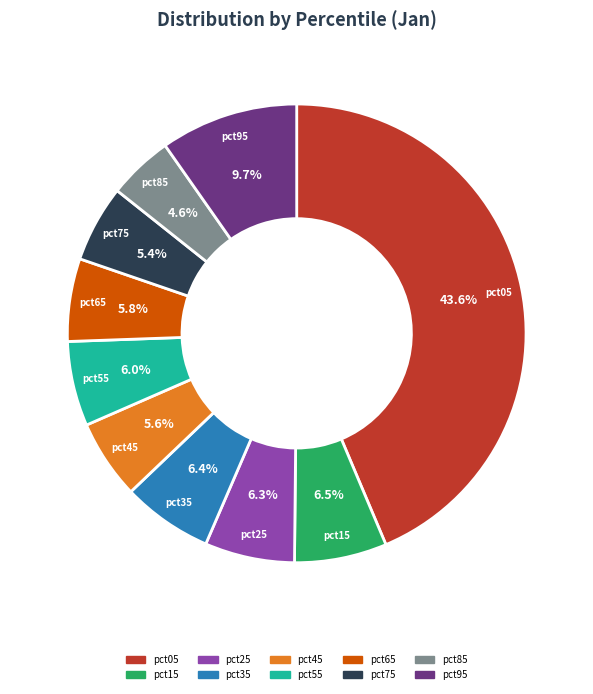

Is pct35 the majority of the pie?

No